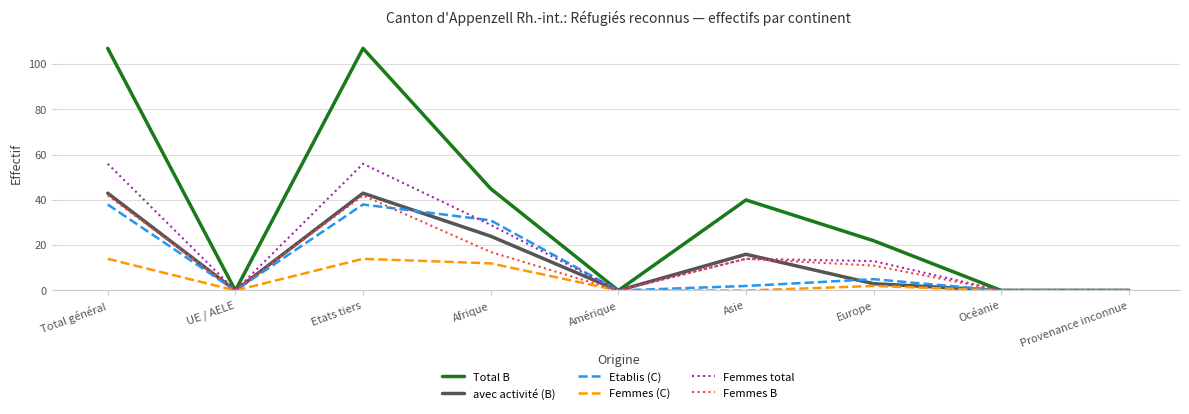

What are all the series names shown in the legend?

Total B, avec activité (B), Etablis (C), Femmes (C), Femmes total, Femmes B